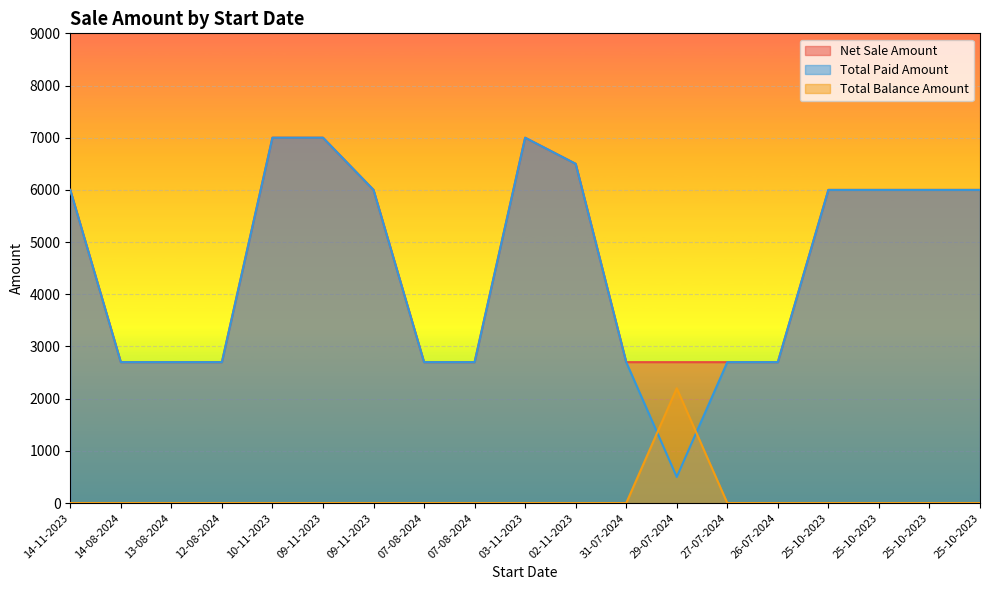

List the series in order of their peak value, lowest first.

Total Balance Amount, Net Sale Amount, Total Paid Amount